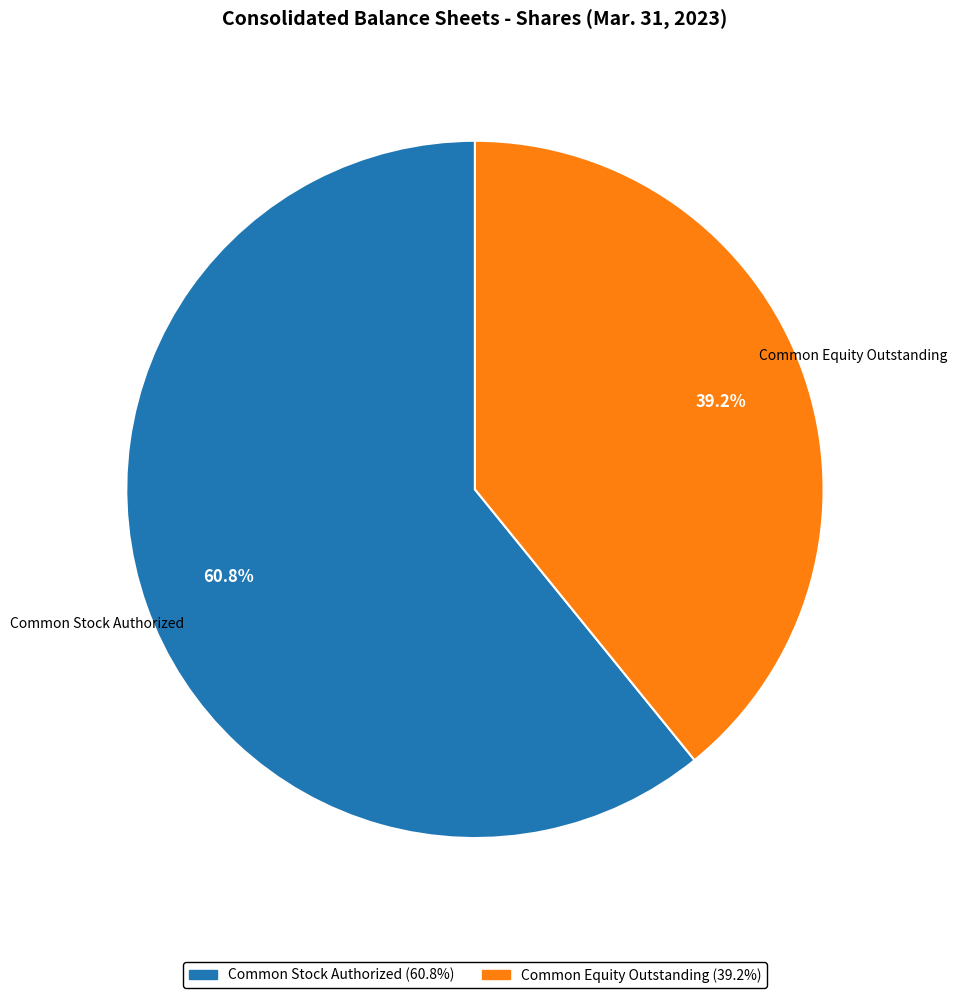

Between Common Equity Outstanding and Common Stock Authorized, which is larger?

Common Stock Authorized